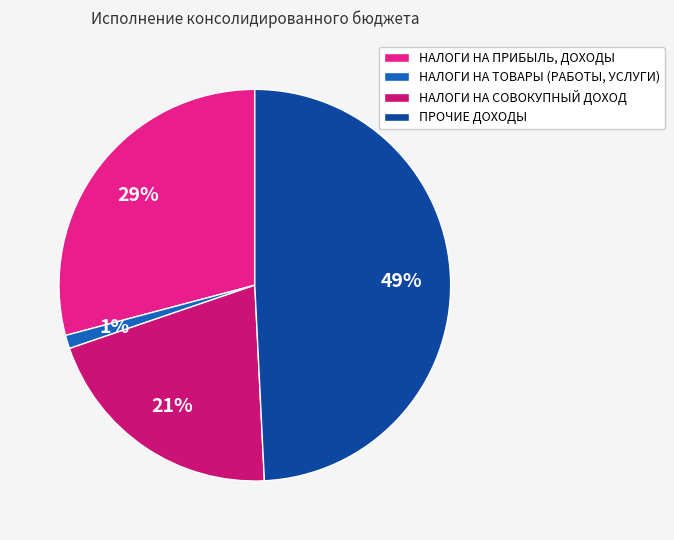

True or false: НАЛОГИ НА ПРИБЫЛЬ, ДОХОДЫ accounts for 29% of the total.

True